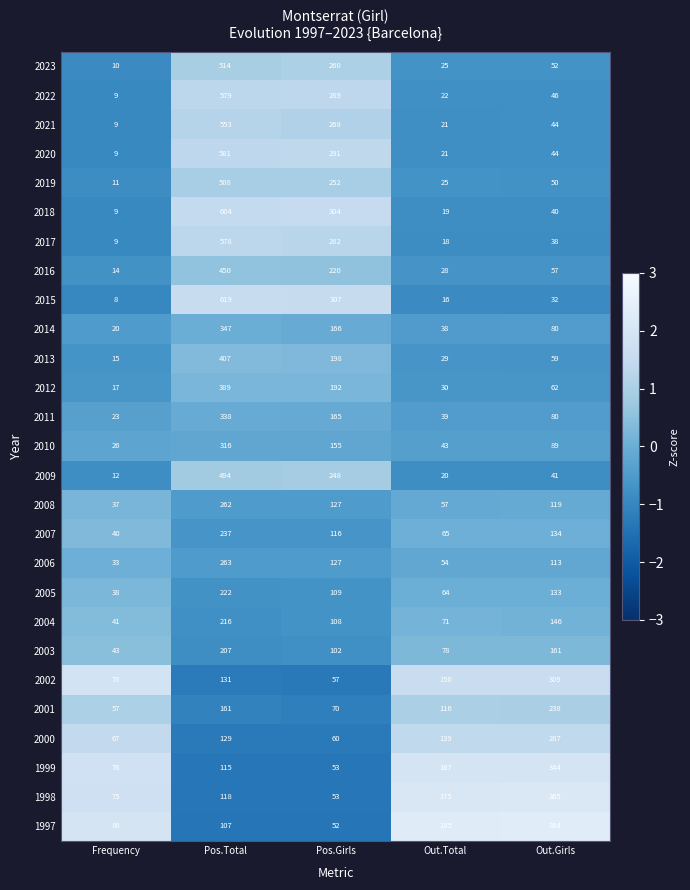

How many values in the 2002 series are below 131?

2